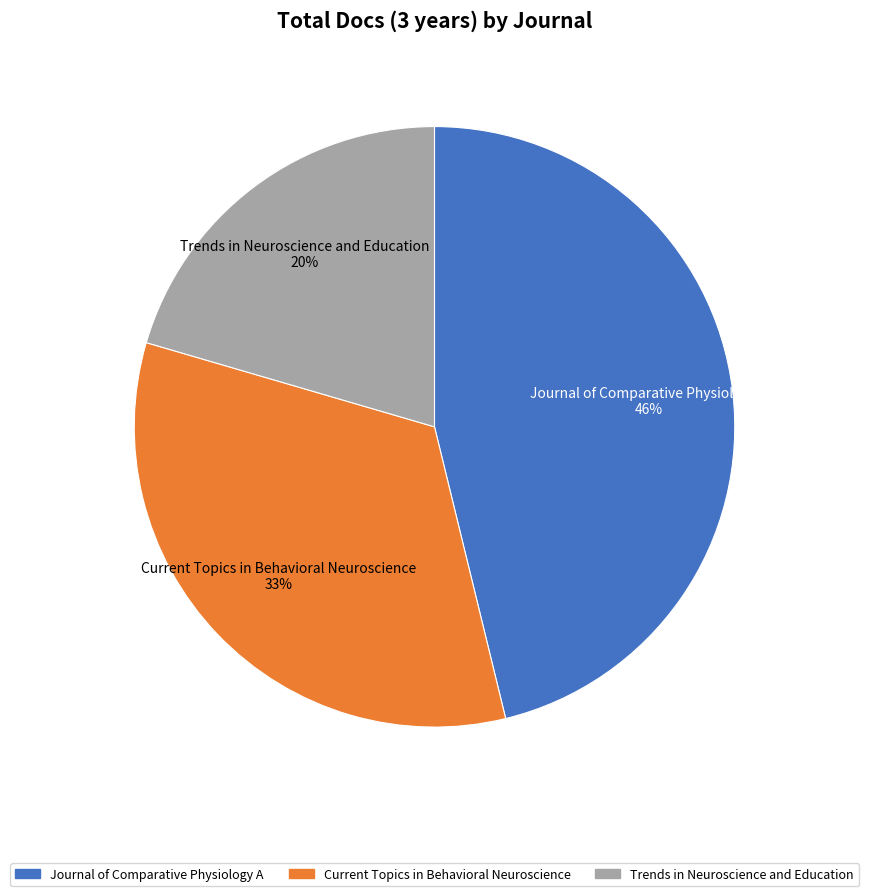

Rank the categories by value from lowest to highest.

Trends in Neuroscience and Education, Current Topics in Behavioral Neuroscience, Journal of Comparative Physiology A